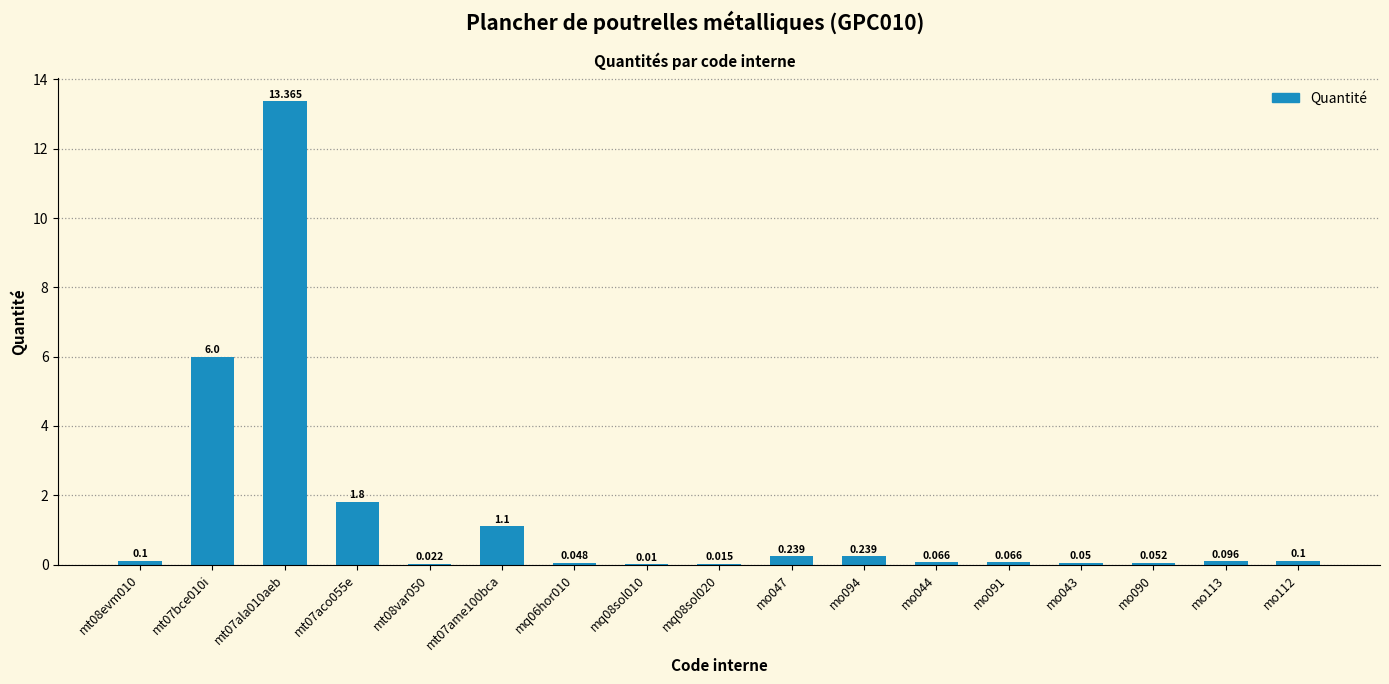

How many categories are shown in the chart?

17